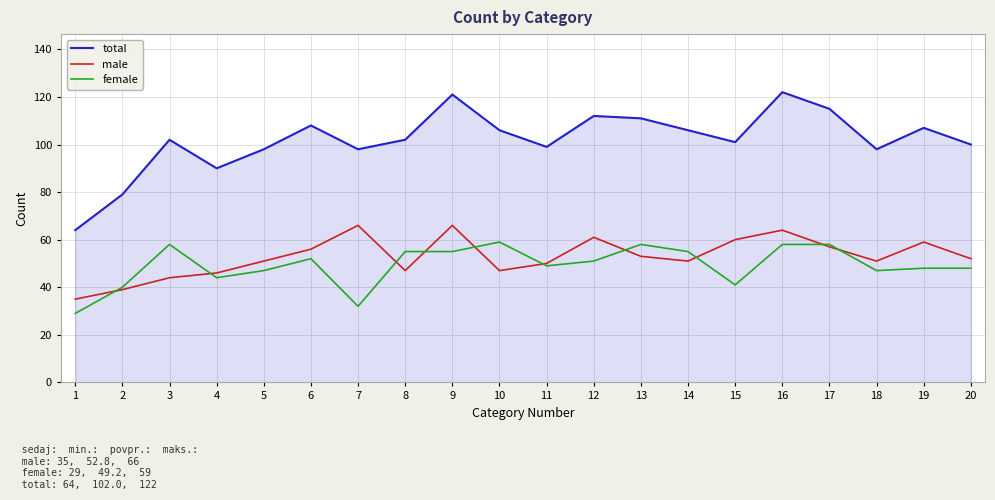

Reading right to left, list all the values displayed in this chart.

total: 100	107	98	115	122	101	106	111	112	99	106	121	102	98	108	98	90	102	79	64
male: 52	59	51	57	64	60	51	53	61	50	47	66	47	66	56	51	46	44	39	35
female: 48	48	47	58	58	41	55	58	51	49	59	55	55	32	52	47	44	58	40	29